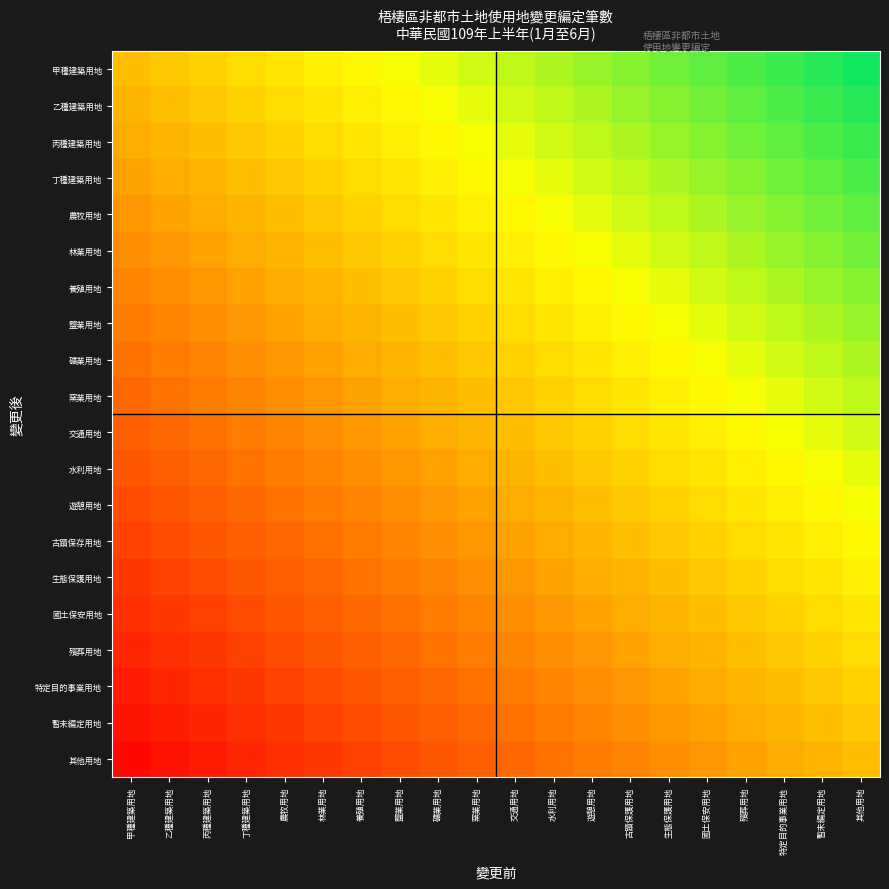

How many series are shown in this chart?

20